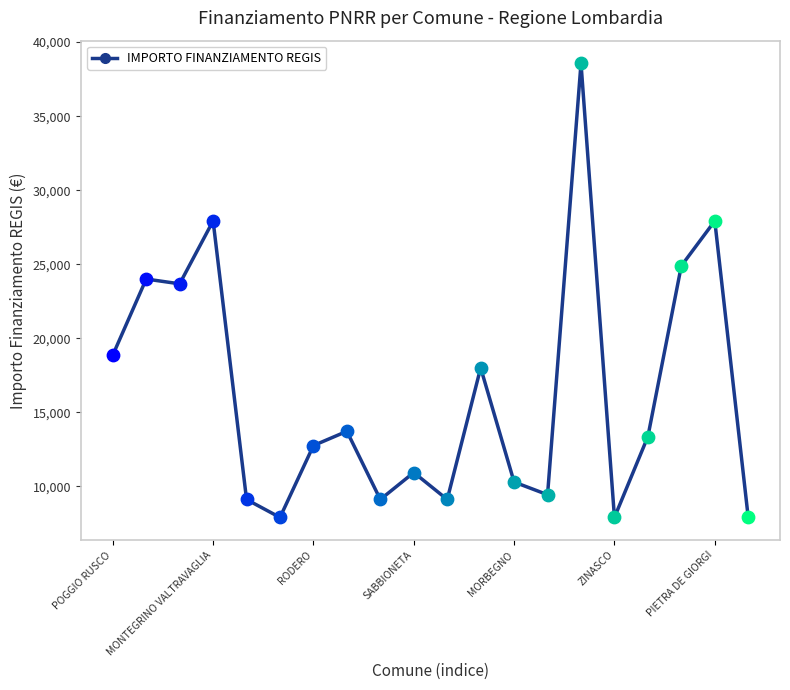

What is the difference between the maximum and minimum values?

30674